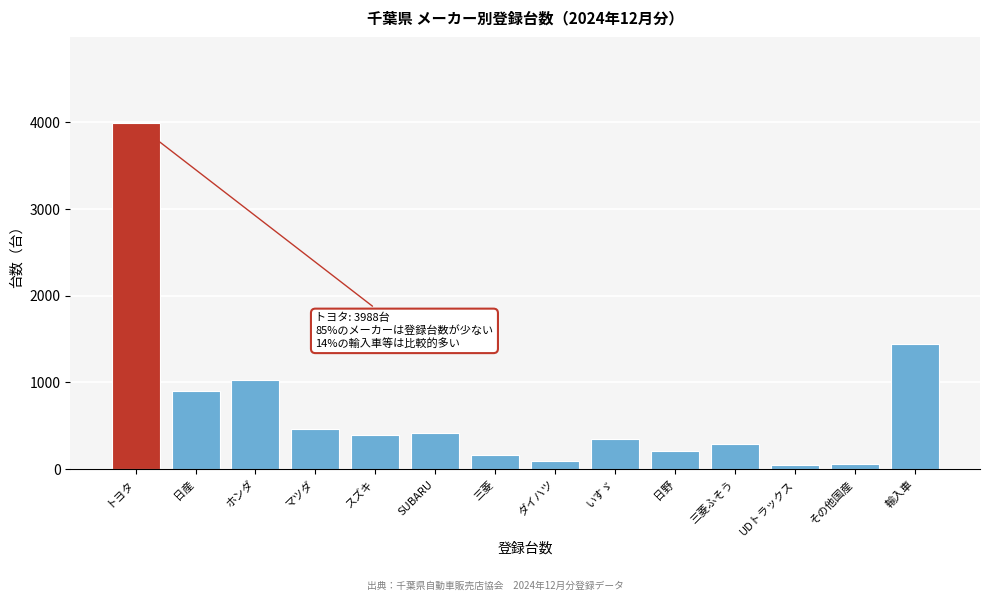

The chart shows a value of 670 at SUBARU. True or false?

False